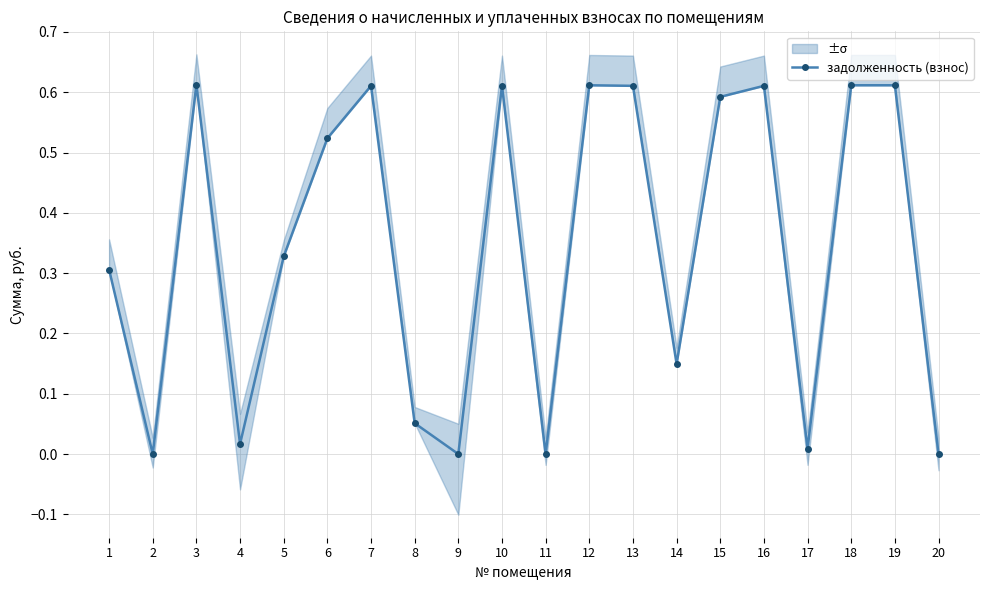

Where is the data nearest to the value 0?

2